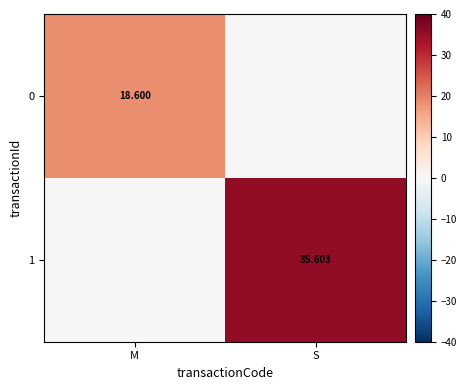

How many data points in 1 are less than 35?

1